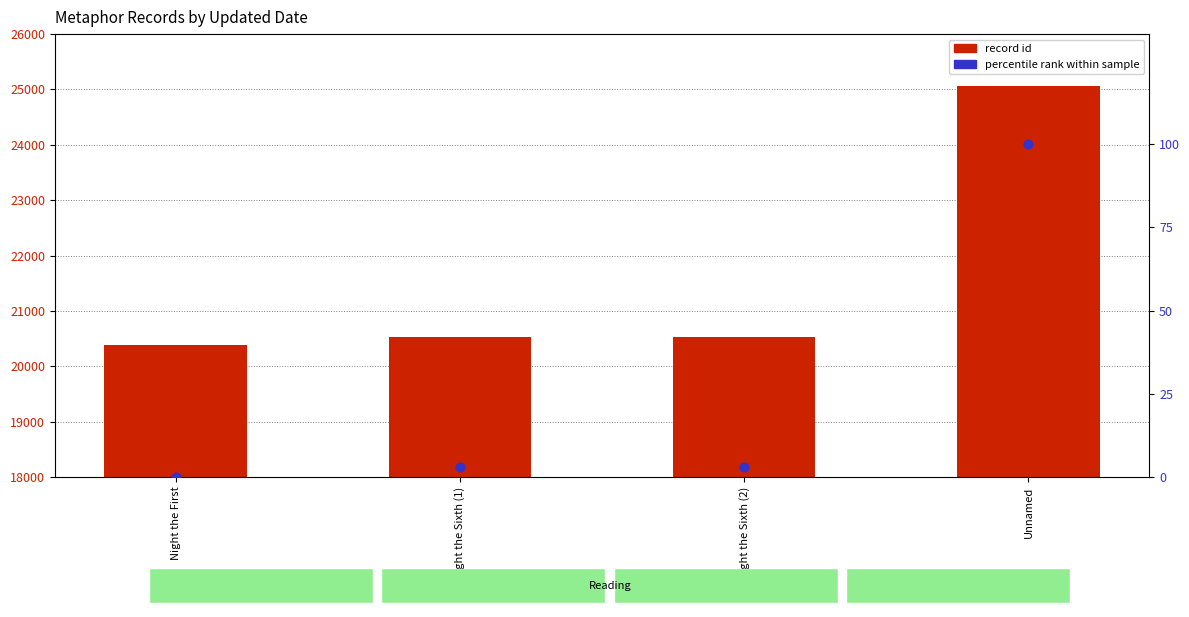

Which series contains the highest Y value?

record id